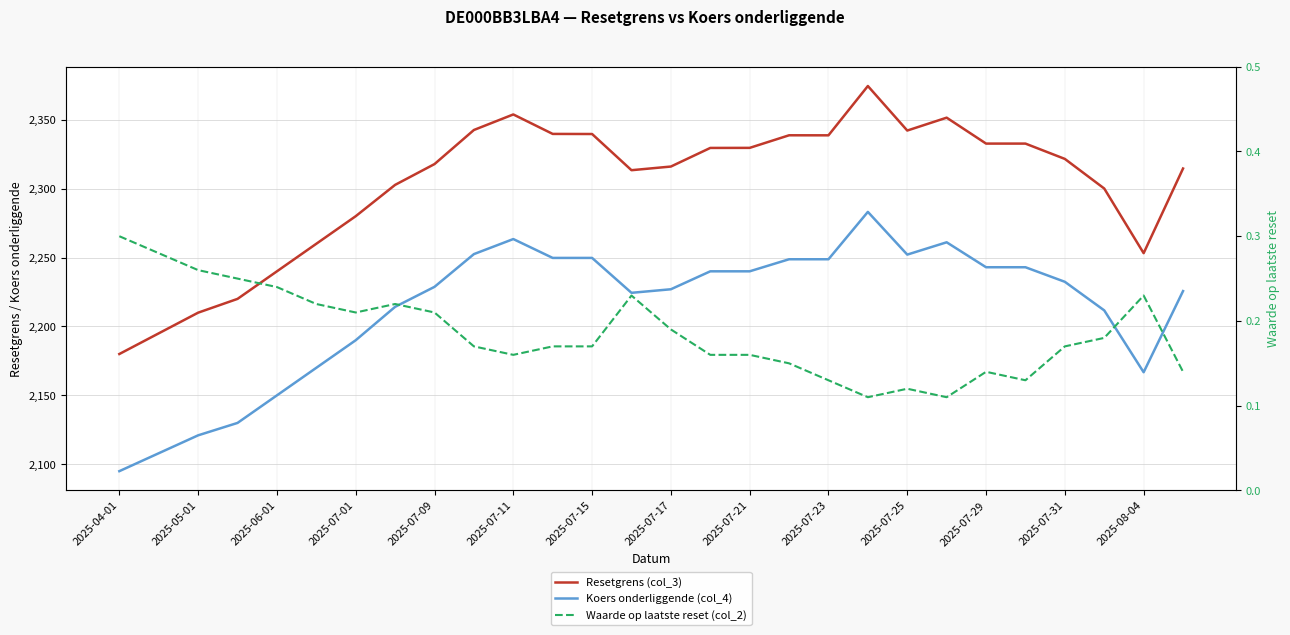

In Koers onderliggende (col_4), how many points are lower than both neighbors (excluding endpoints)?

3